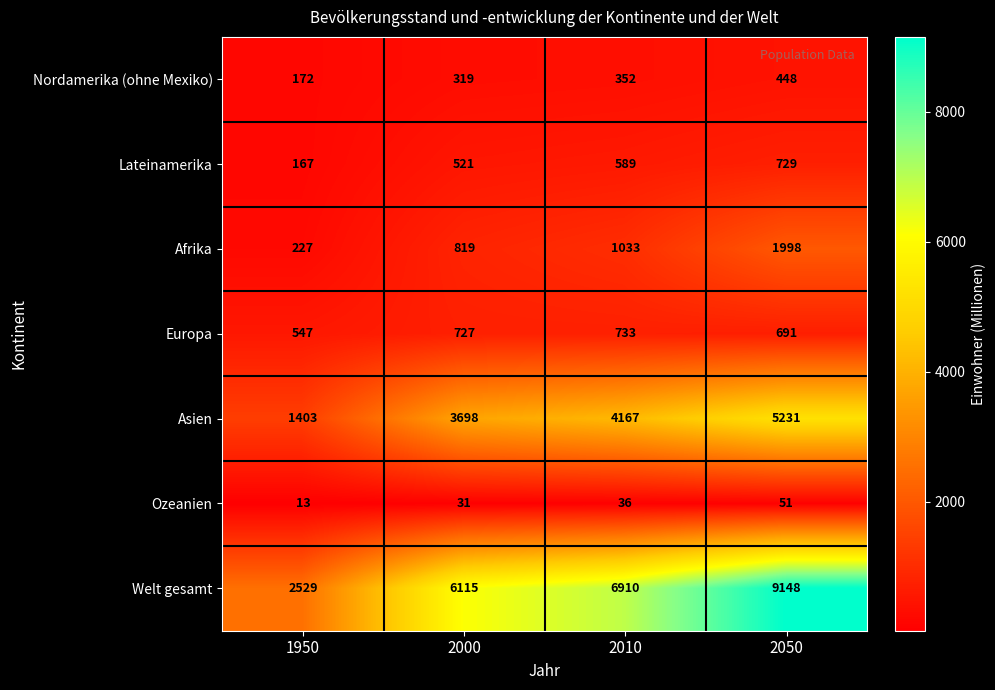

What is the maximum value for Asien?

5231